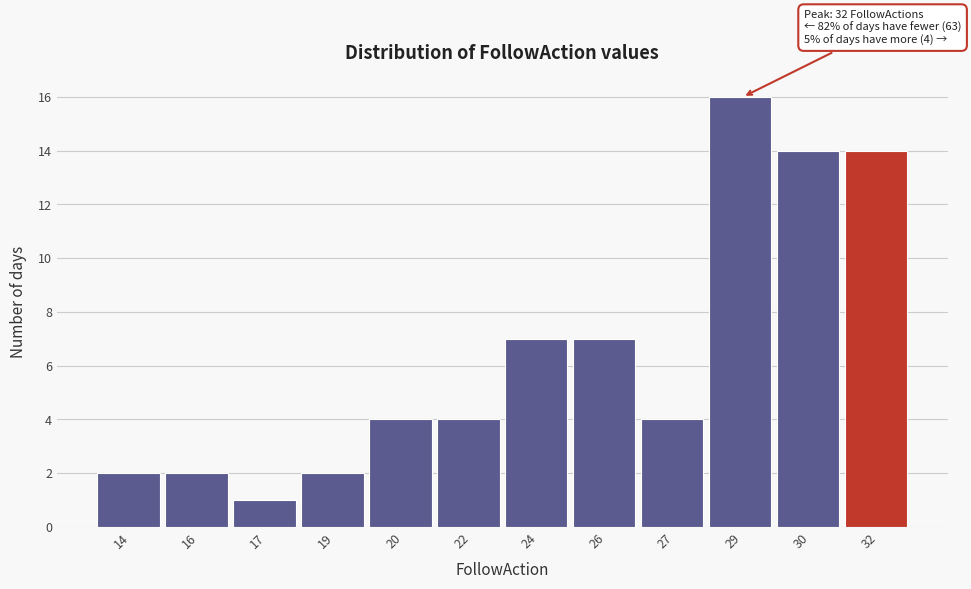

Reading left to right, list all the values displayed in this chart.

2	2	1	2	4	4	7	7	4	16	14	14